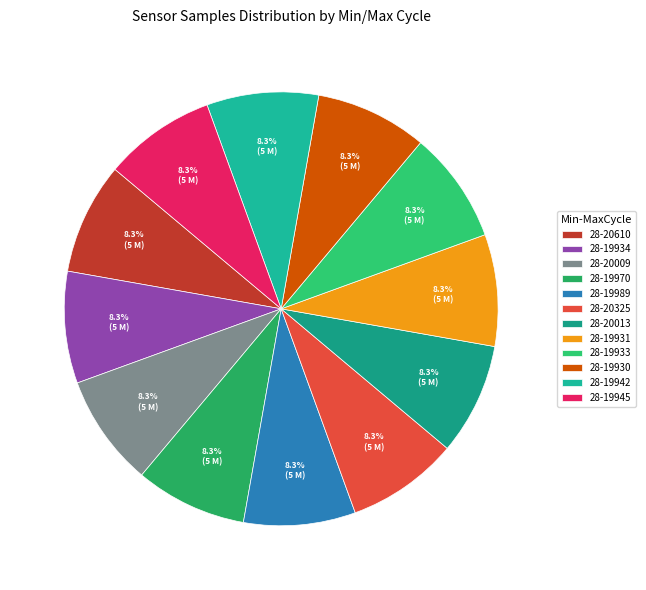

Is 28-19942 the majority of the pie?

No